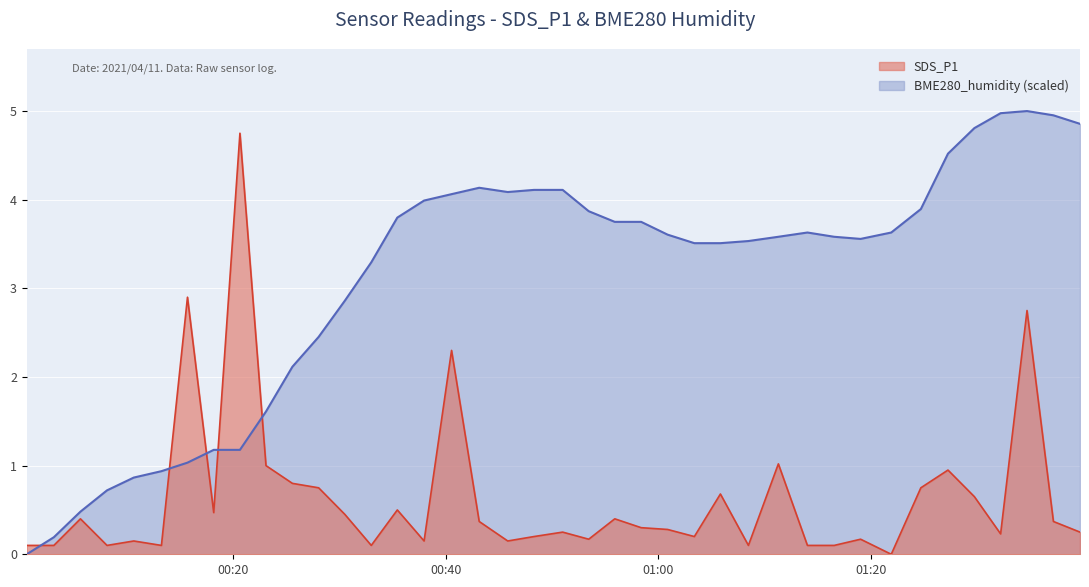

Rank the series by their maximum value, from lowest to highest.

SDS_P1, BME280_humidity (scaled)